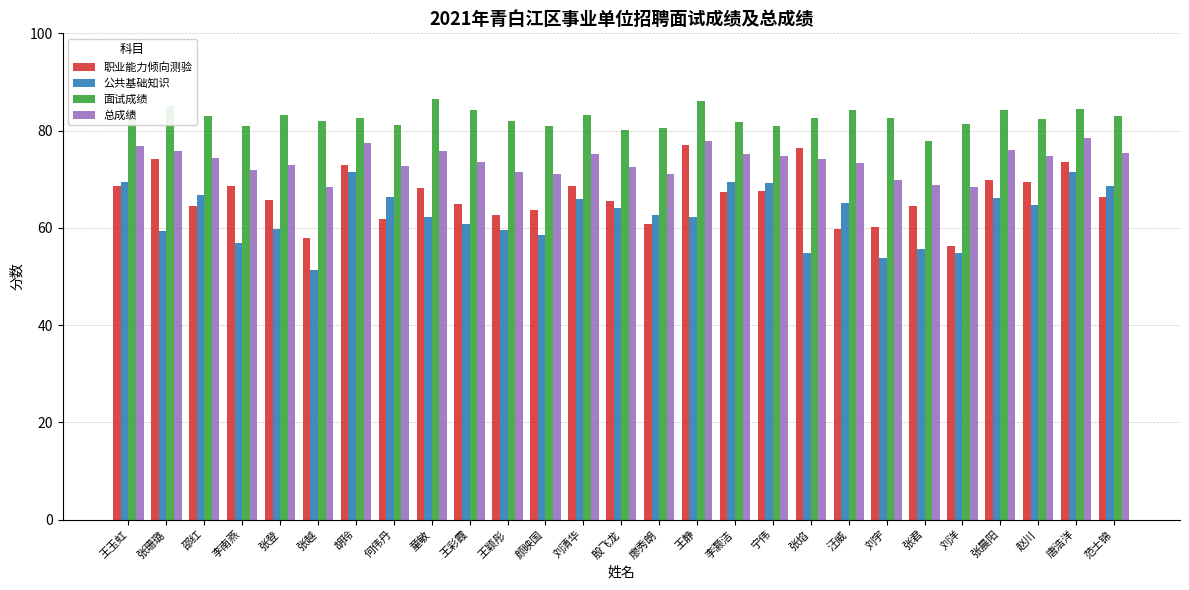

List the series in order of their overall mean, highest first.

面试成绩, 总成绩, 职业能力倾向测验, 公共基础知识